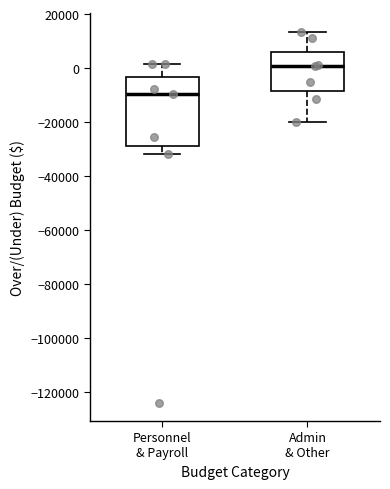

Reading left to right, transcribe this box plot: for each box, give where its median line is, the range the box spans, and where its two whiskers end, as read against the y-axis. The values are not printed on the chart, so give them approximately, as read against the axis.

Personnel & Payroll: median -10000, box -28000 to -4000, whiskers -32000 to 2000
Admin & Other: median 0, box -8000 to 6000, whiskers -20000 to 14000